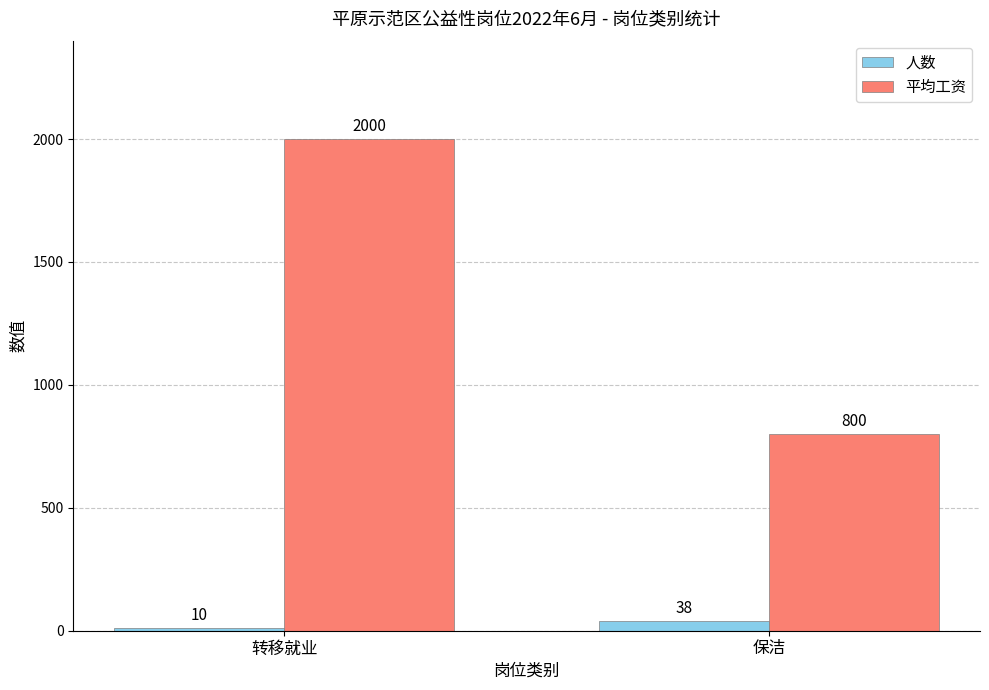

What is the total value across all series at 保洁?

838